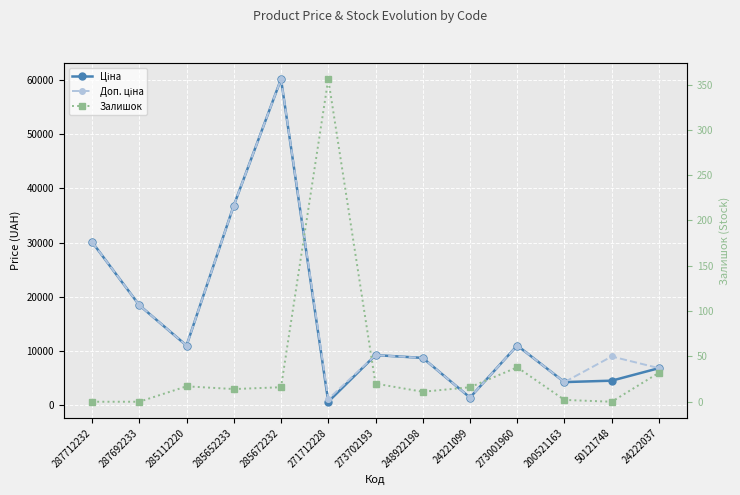

True or false: Доп. ціна and Ціна cross at least once.

False